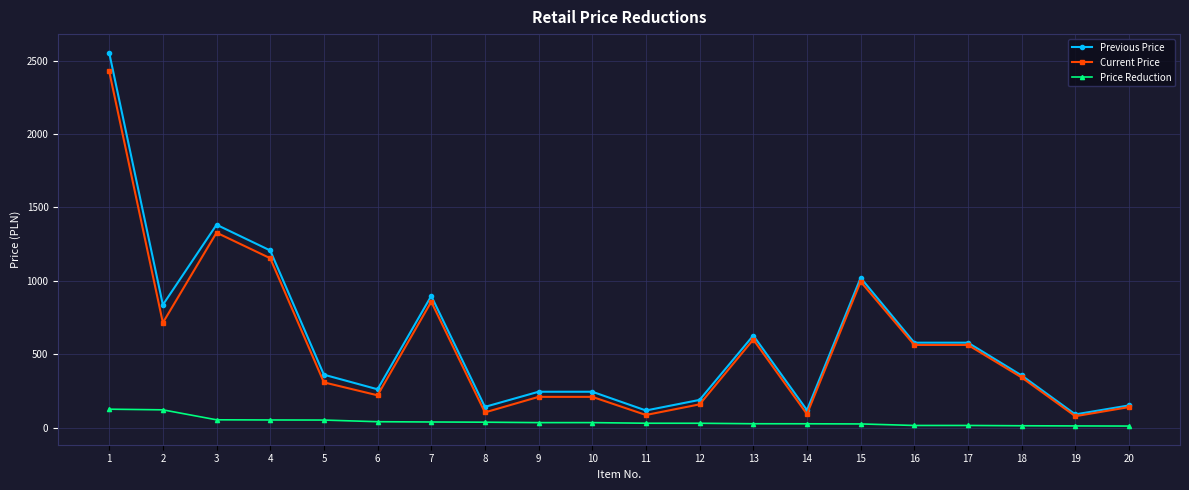

What is the difference between the maximum and minimum values in the Previous Price series?

2462.5